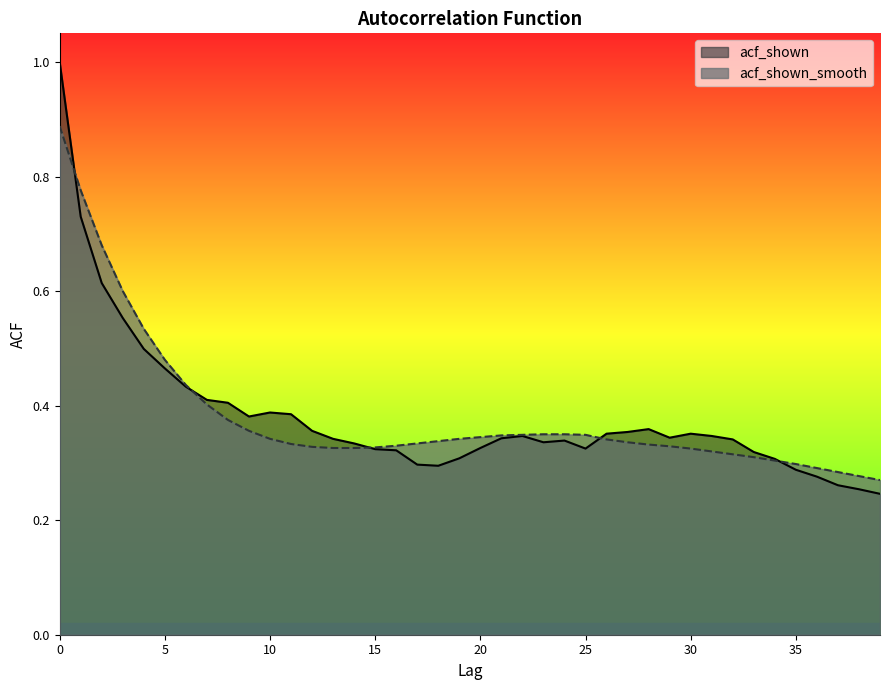

What is the value of the acf_shown point at the 30th from the left?

0.3